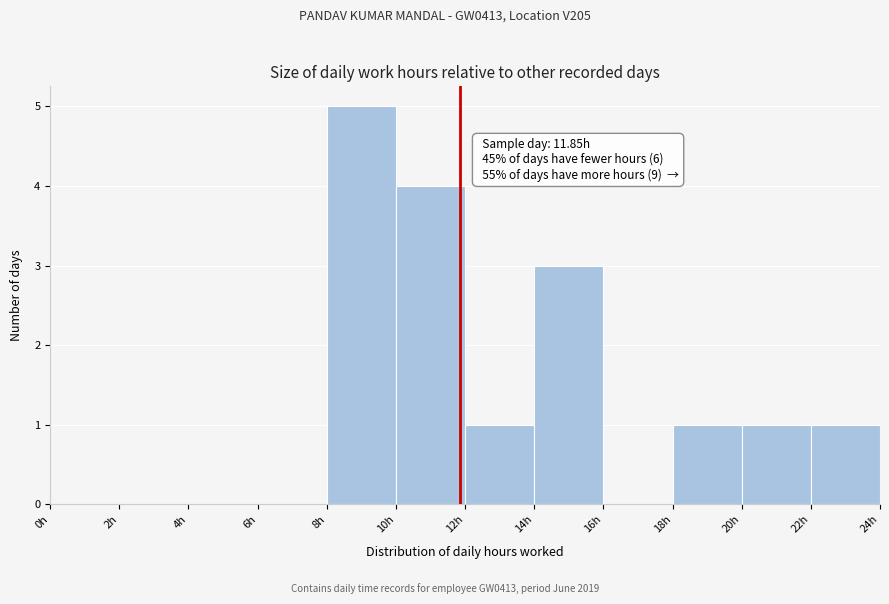

Which range on the x-axis has the tallest bar?

8 to 10